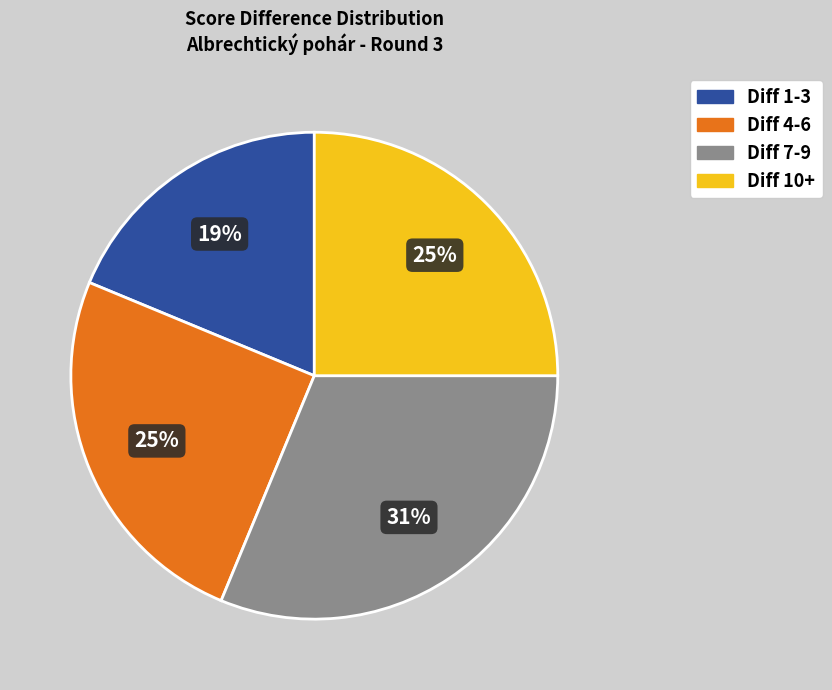

To the nearest percent, what is the average slice percentage?

25%